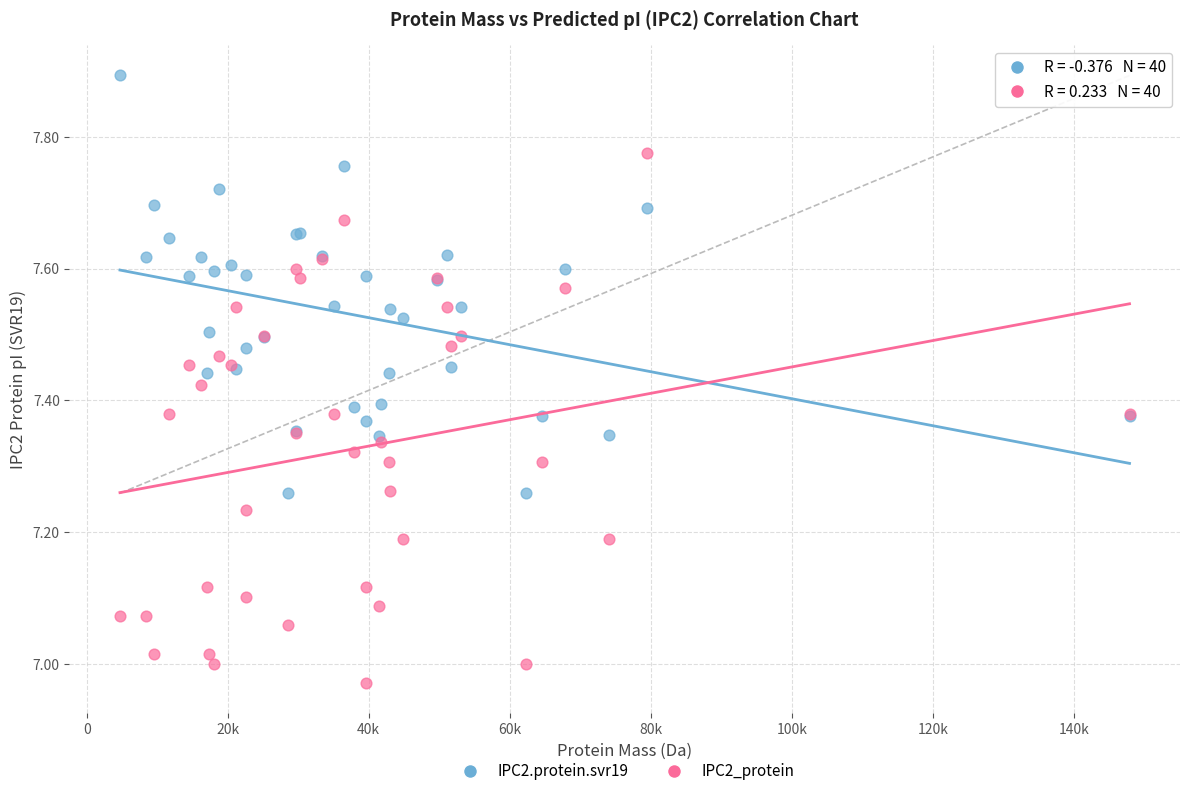

Which series reaches the maximum Y coordinate?

IPC2.protein.svr19